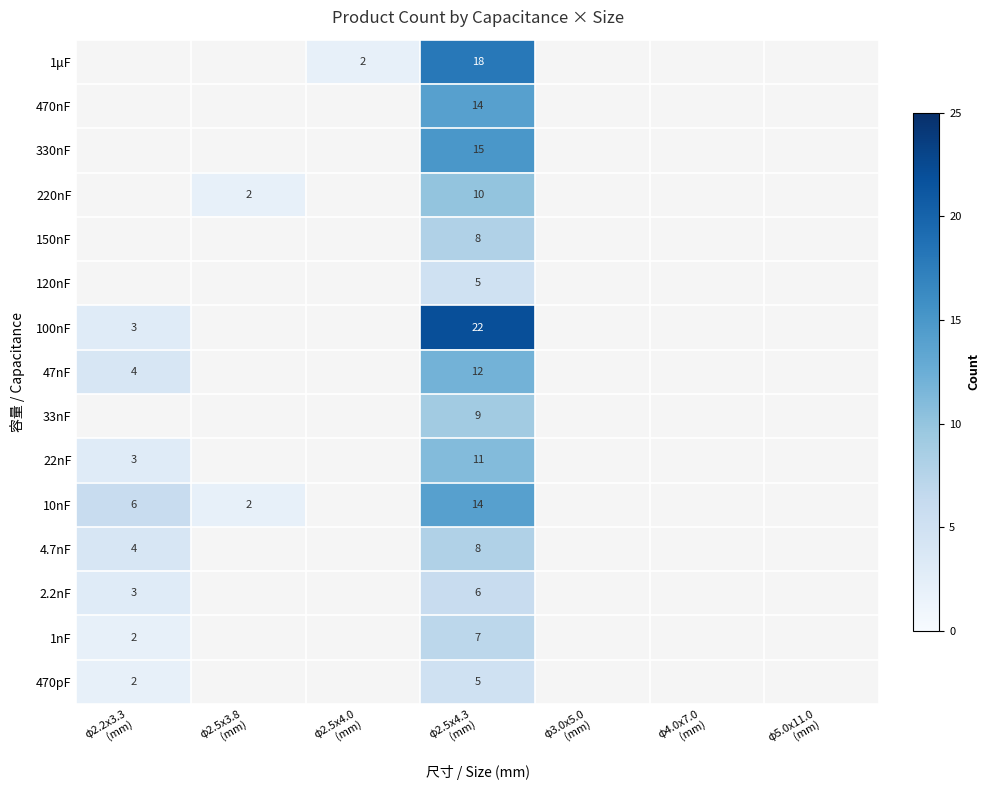

True or false: 10nF has a value of 1.2 at φ2.2x3.3 (mm).

False